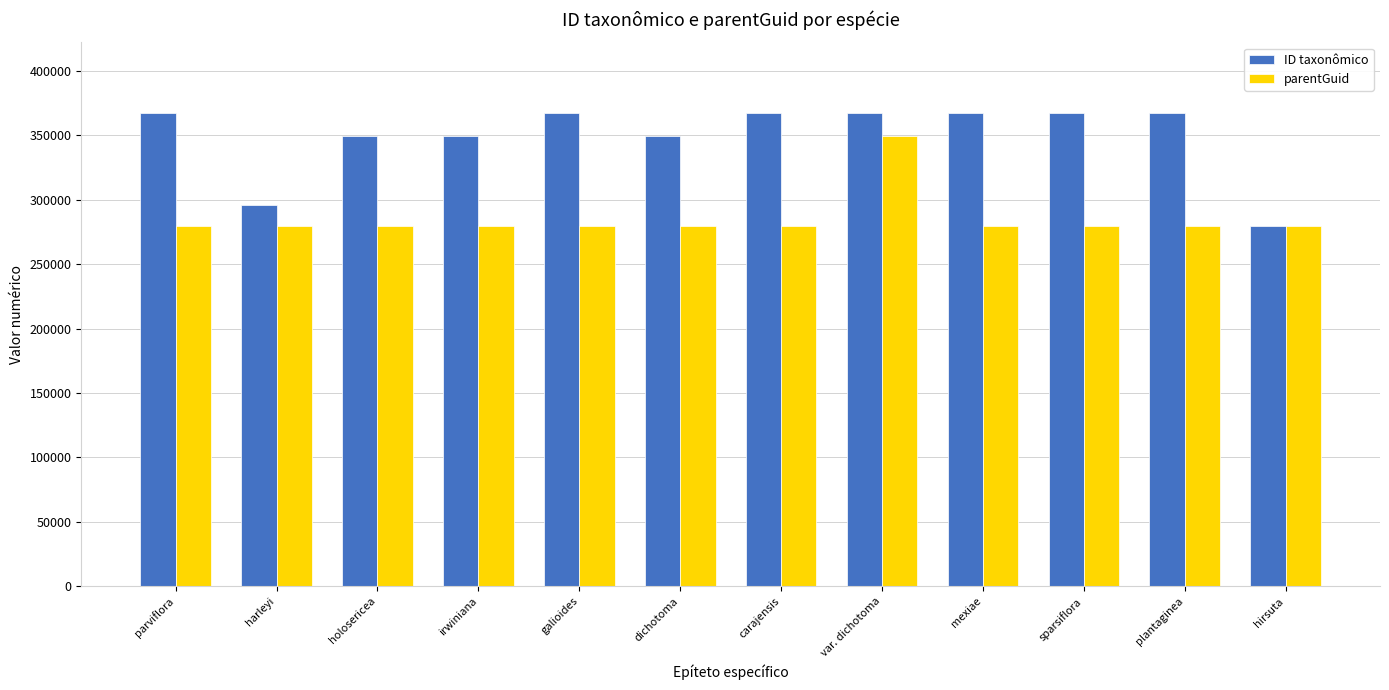

What is the label of the 2nd bar from the left?

harleyi